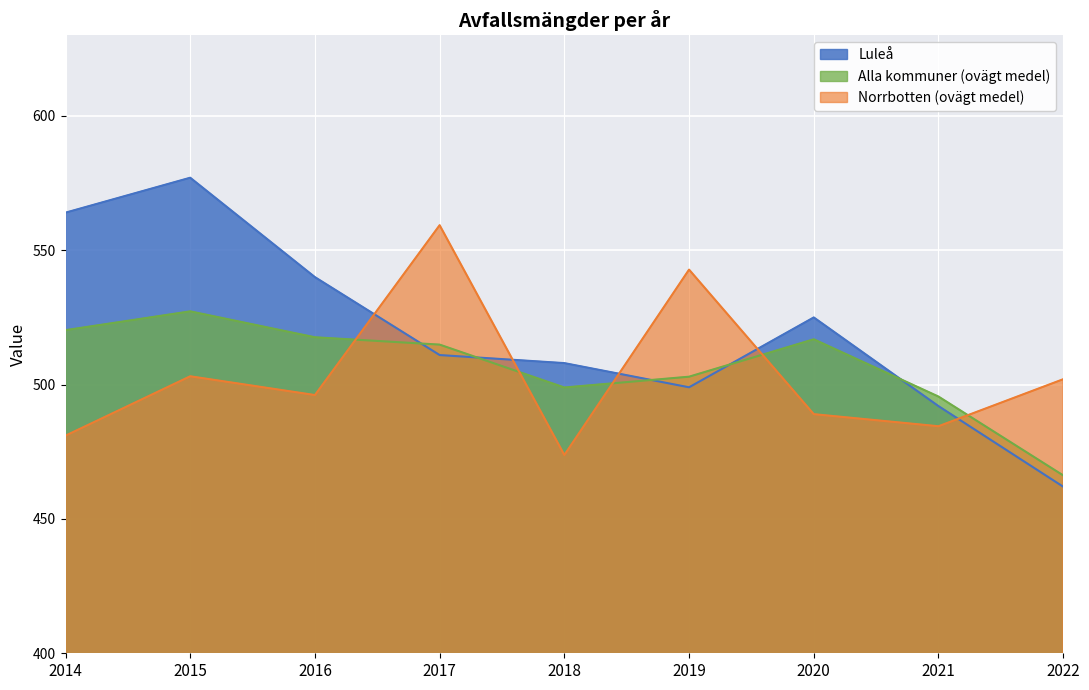

Is it true that Alla kommuner (ovägt medel) equals 884.8 at 2018?

False